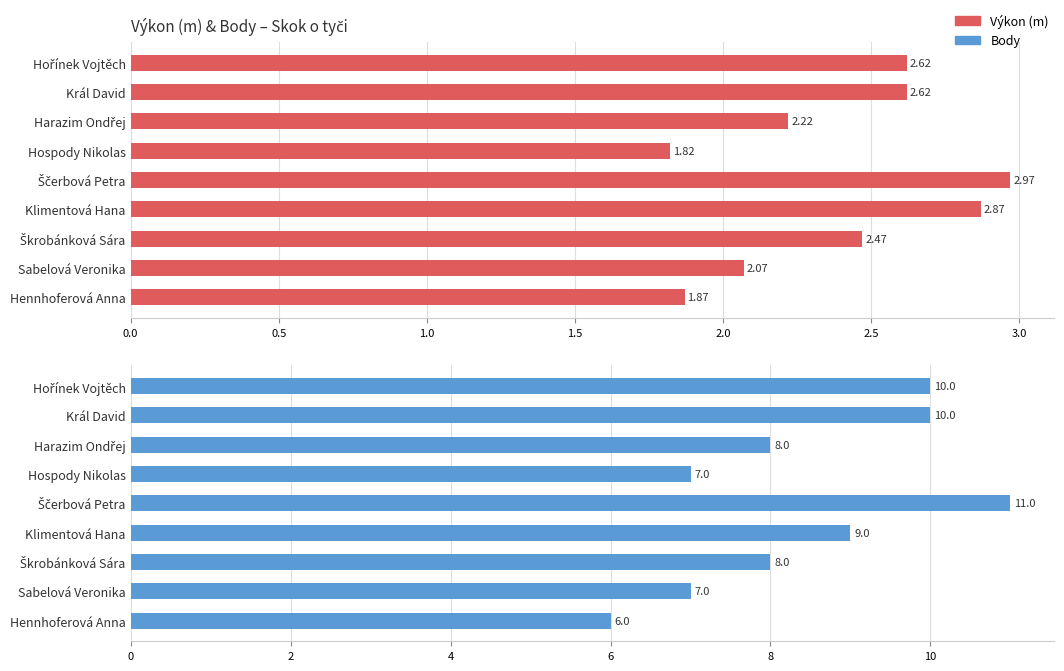

What are all the series names shown in the legend?

Výkon, Body